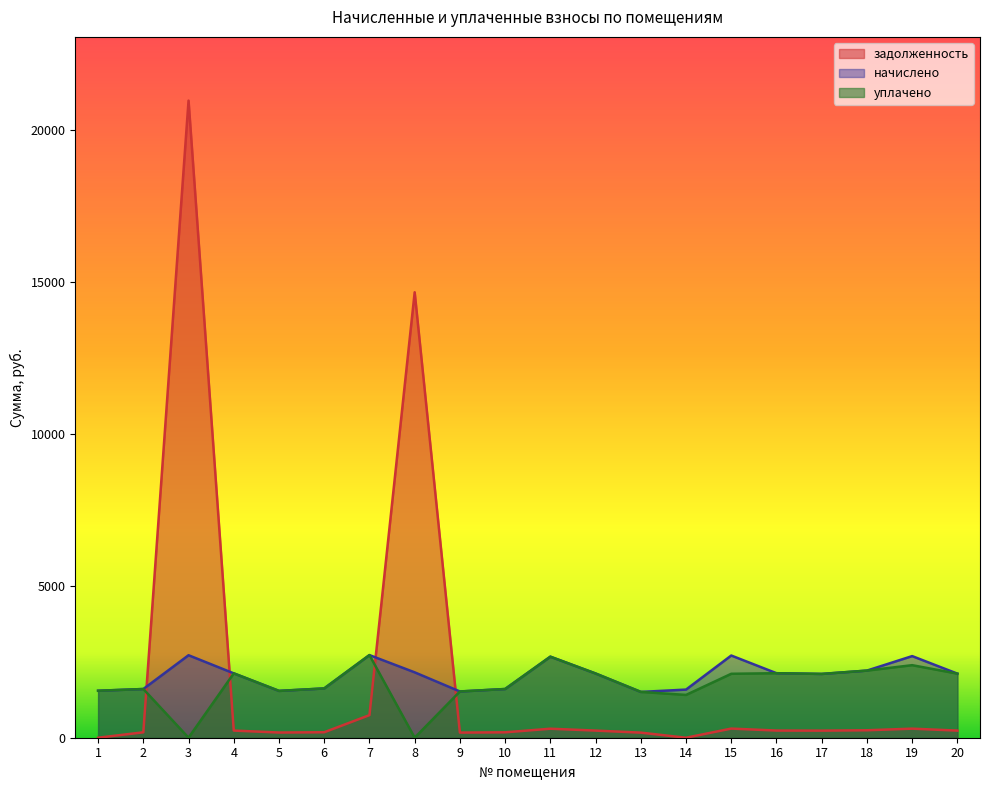

What is the value of the уплачено point at the 20th from the left?

2108.3